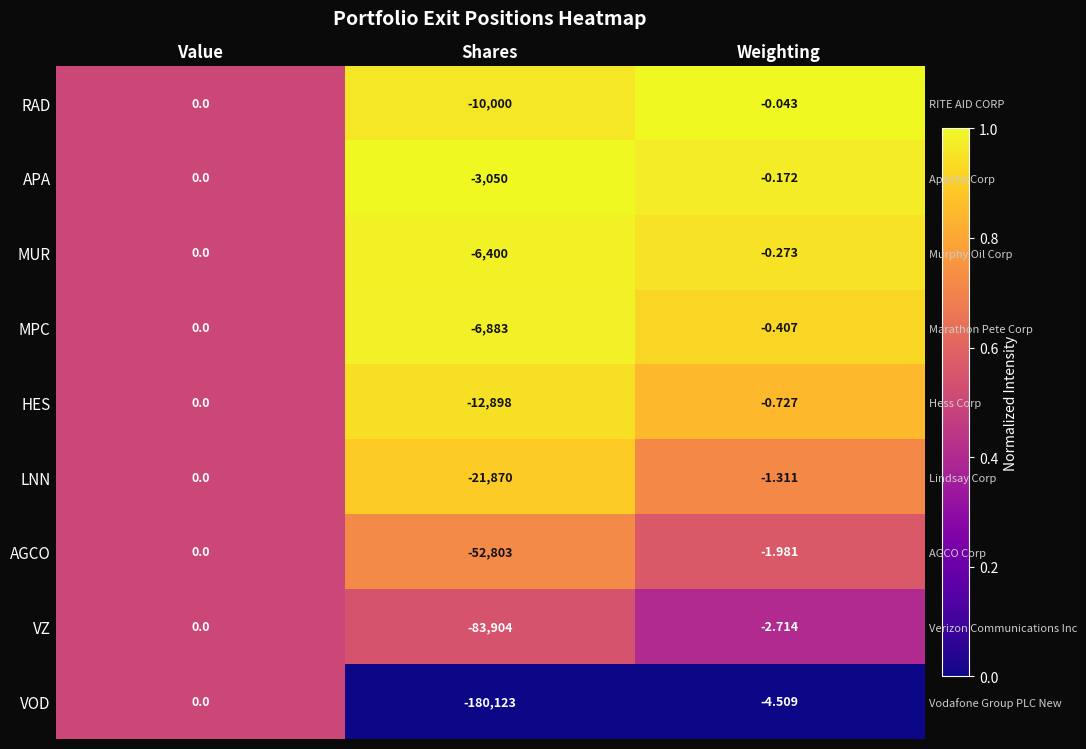

Which category has the lowest value in the RAD series?

Value